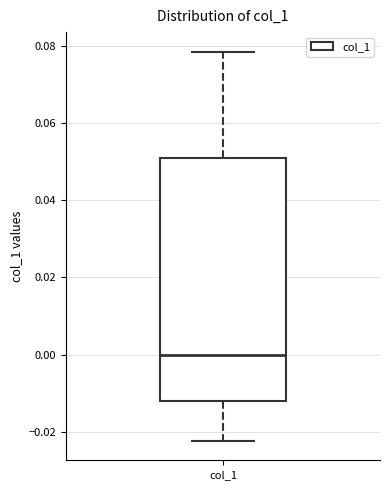

Transcribe this box plot: give where the median line is, the range the box spans, and where the two whiskers end, as read against the y-axis. The values are not printed on the chart, so give them approximately, as read against the axis.

median 0.000, box -0.012 to 0.050, whiskers -0.022 to 0.078